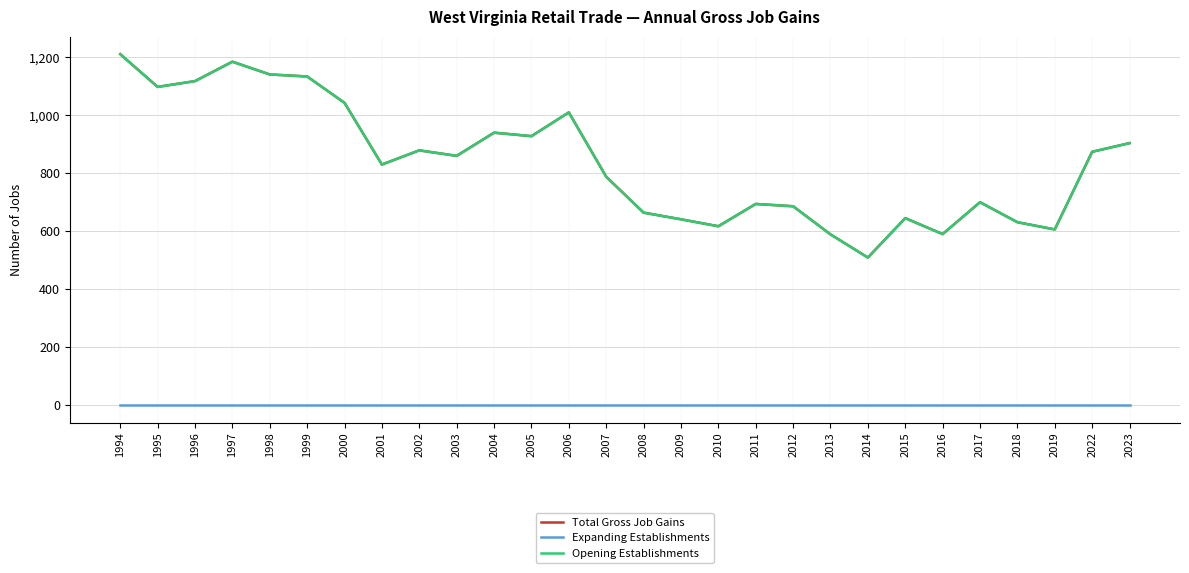

Is this an area chart (filled region under the line)?

No